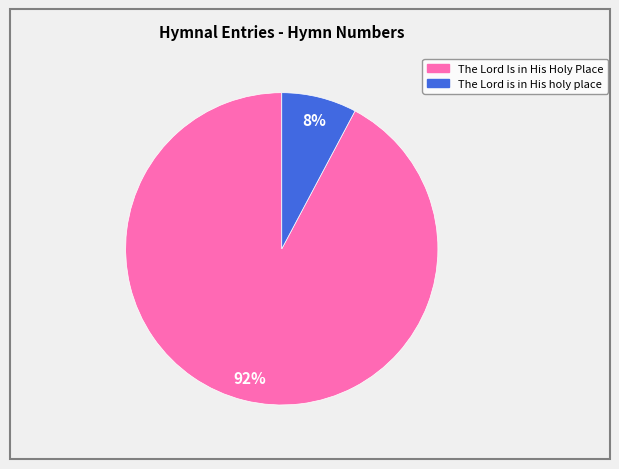

To the nearest percent, what is the difference between the The Lord is in His holy place and The Lord Is in His Holy Place slice percentages?

84%